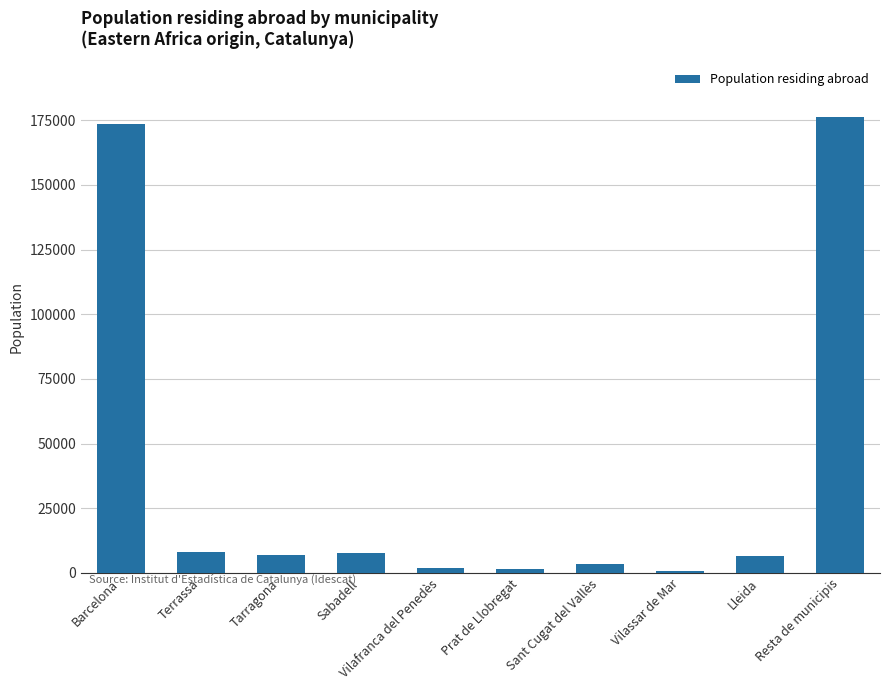

What is the approximate value at Prat de Llobregat?

1365